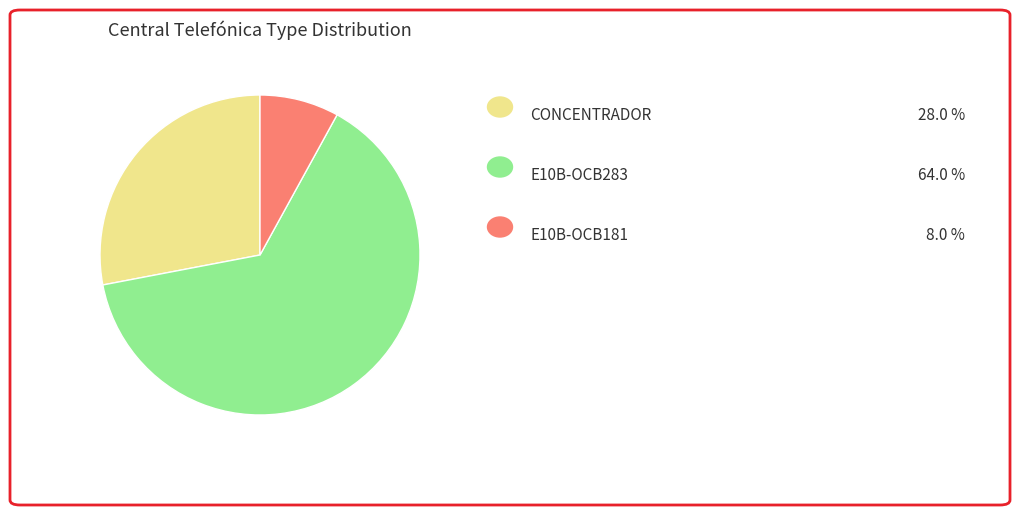

Count the number of slices in the pie.

3